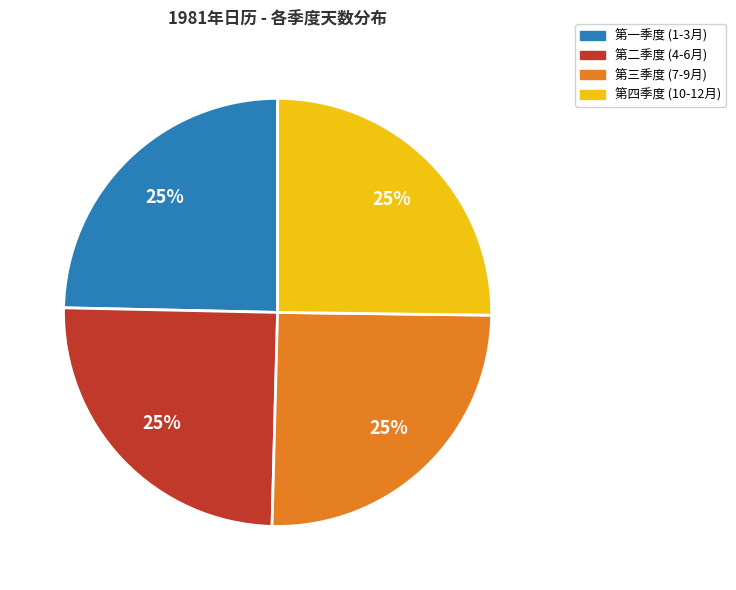

Is it true that 第一季度 (1-3月) is 13% of the pie?

False